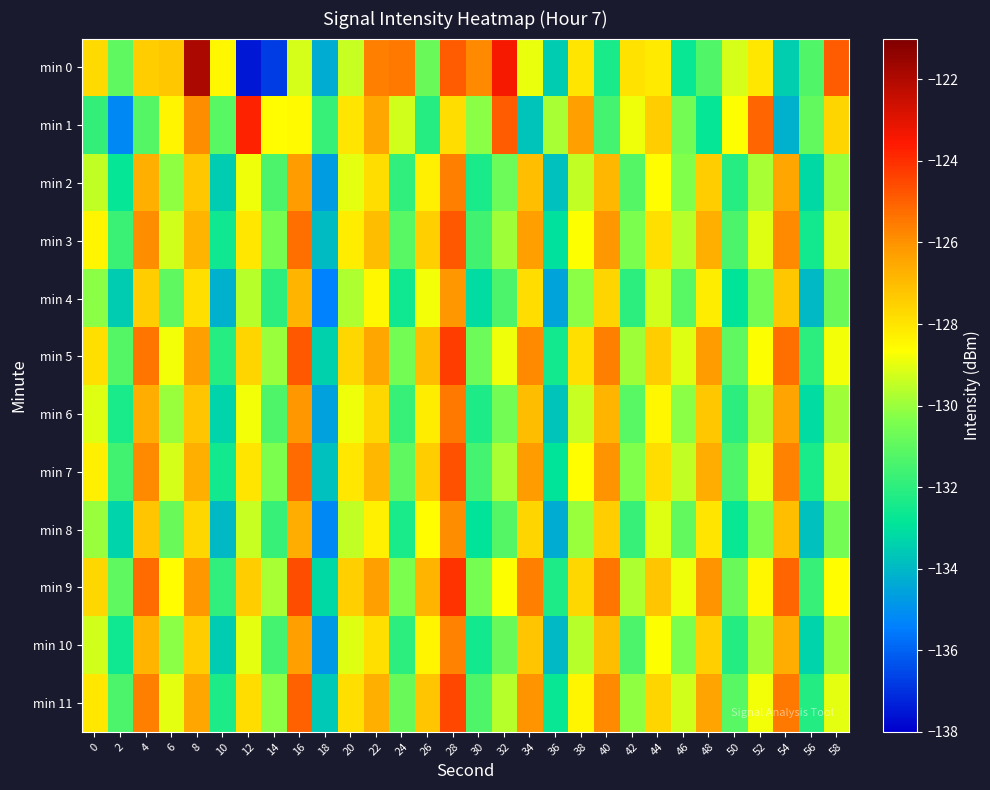

Reading left to right, what are all the values shown in this chart?

min 0: 0=-127.7	2=-131.0	4=-127.4	6=-127.3	8=-121.9	10=-128.5	12=-137.5	14=-136.8	16=-129.2	18=-134.3	20=-129.4	22=-125.6	24=-125.5	26=-130.8	28=-124.9	30=-125.8	32=-123.5	34=-128.9	36=-133.5	38=-128.0	40=-132.4	42=-127.9	44=-128.1	46=-132.7	48=-131.2	50=-129.2	52=-128.1	54=-133.5	56=-131.2	58=-124.9
min 1: 0=-131.9	2=-135.1	4=-131.2	6=-128.4	8=-125.9	10=-131.1	12=-123.8	14=-128.6	16=-128.5	18=-131.8	20=-128.0	22=-126.5	24=-129.3	26=-132.1	28=-127.8	30=-130.2	32=-124.9	34=-133.7	36=-129.8	38=-126.3	40=-131.5	42=-128.9	44=-127.4	46=-130.6	48=-132.8	50=-128.7	52=-125.1	54=-134.2	56=-130.9	58=-127.6
min 2: 0=-129.5	2=-132.8	4=-126.7	6=-130.1	8=-127.3	10=-133.5	12=-128.9	14=-131.4	16=-126.2	18=-134.7	20=-129.0	22=-127.8	24=-131.9	26=-128.3	28=-125.6	30=-132.4	32=-130.7	34=-127.1	36=-133.8	38=-129.5	40=-126.9	42=-131.2	44=-128.6	46=-130.3	48=-127.4	50=-132.1	52=-129.8	54=-126.5	56=-133.2	58=-130.0
min 3: 0=-128.4	2=-131.7	4=-125.9	6=-129.3	8=-126.8	10=-132.6	12=-128.1	14=-130.5	16=-125.3	18=-133.9	20=-128.2	22=-127.0	24=-131.1	26=-127.5	28=-124.8	30=-131.6	32=-129.9	34=-126.3	36=-133.0	38=-128.7	40=-126.1	42=-130.4	44=-127.9	46=-129.6	48=-126.7	50=-131.4	52=-129.1	54=-125.8	56=-132.5	58=-129.3
min 4: 0=-130.2	2=-133.5	4=-127.4	6=-131.0	8=-127.9	10=-134.2	12=-129.6	14=-132.0	16=-126.8	18=-135.4	20=-129.7	22=-128.5	24=-132.6	26=-128.8	28=-126.1	30=-133.1	32=-131.4	34=-127.8	36=-134.5	38=-130.2	40=-127.6	42=-132.0	44=-129.3	46=-131.1	48=-128.2	50=-132.9	52=-130.6	54=-127.3	56=-134.0	58=-130.8
min 5: 0=-127.9	2=-131.2	4=-125.4	6=-128.8	8=-126.3	10=-132.1	12=-127.6	14=-130.0	16=-124.8	18=-133.4	20=-127.7	22=-126.5	24=-130.6	26=-127.0	28=-124.3	30=-130.7	32=-128.9	34=-125.8	36=-132.5	38=-127.9	40=-125.6	42=-129.9	44=-127.4	46=-129.1	48=-126.2	50=-131.0	52=-128.7	54=-125.3	56=-132.0	58=-128.8
min 6: 0=-129.1	2=-132.4	4=-126.6	6=-130.0	8=-127.2	10=-133.3	12=-128.8	14=-131.3	16=-126.1	18=-134.6	20=-128.9	22=-127.7	24=-131.8	26=-128.2	28=-125.5	30=-132.3	32=-130.6	34=-127.0	36=-133.7	38=-129.4	40=-126.8	42=-131.1	44=-128.5	46=-130.2	48=-127.3	50=-132.0	52=-129.7	54=-126.4	56=-133.1	58=-129.9
min 7: 0=-128.3	2=-131.6	4=-125.8	6=-129.2	8=-126.7	10=-132.5	12=-128.0	14=-130.4	16=-125.2	18=-133.8	20=-128.1	22=-126.9	24=-131.0	26=-127.4	28=-124.7	30=-131.5	32=-129.8	34=-126.2	36=-132.9	38=-128.6	40=-126.0	42=-130.3	44=-127.8	46=-129.5	48=-126.6	50=-131.3	52=-129.0	54=-125.7	56=-132.4	58=-129.2
min 8: 0=-130.0	2=-133.3	4=-127.2	6=-130.8	8=-127.7	10=-134.0	12=-129.4	14=-131.8	16=-126.6	18=-135.2	20=-129.5	22=-128.3	24=-132.4	26=-128.6	28=-125.9	30=-132.9	32=-131.2	34=-127.6	36=-134.3	38=-130.0	40=-127.4	42=-131.8	44=-129.1	46=-130.9	48=-128.0	50=-132.7	52=-130.4	54=-127.1	56=-133.8	58=-130.6
min 9: 0=-127.7	2=-131.0	4=-125.2	6=-128.6	8=-126.1	10=-131.9	12=-127.4	14=-129.8	16=-124.6	18=-133.2	20=-127.5	22=-126.3	24=-130.4	26=-126.8	28=-124.1	30=-130.5	32=-128.7	34=-125.6	36=-132.3	38=-127.7	40=-125.4	42=-129.7	44=-127.2	46=-128.9	48=-126.0	50=-130.8	52=-128.5	54=-125.1	56=-131.8	58=-128.6
min 10: 0=-129.3	2=-132.6	4=-126.8	6=-130.2	8=-127.4	10=-133.5	12=-129.0	14=-131.5	16=-126.3	18=-134.8	20=-129.1	22=-127.9	24=-132.0	26=-128.4	28=-125.7	30=-132.5	32=-130.8	34=-127.2	36=-134.0	38=-129.6	40=-127.0	42=-131.4	44=-128.7	46=-130.4	48=-127.5	50=-132.2	52=-129.9	54=-126.6	56=-133.3	58=-130.1
min 11: 0=-128.1	2=-131.4	4=-125.6	6=-129.0	8=-126.5	10=-132.3	12=-127.8	14=-130.2	16=-125.0	18=-133.6	20=-127.9	22=-126.7	24=-130.8	26=-127.2	28=-124.5	30=-131.3	32=-129.6	34=-126.0	36=-132.7	38=-128.4	40=-125.8	42=-130.1	44=-127.6	46=-129.3	48=-126.4	50=-131.1	52=-128.8	54=-125.5	56=-132.2	58=-129.0